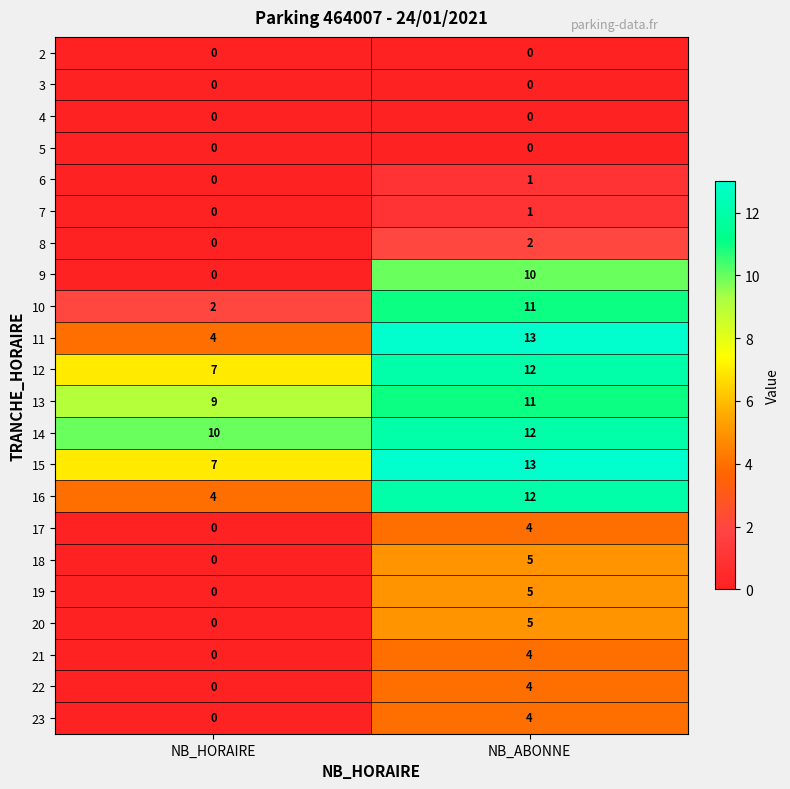

What is the total value across all series at NB_HORAIRE?

43